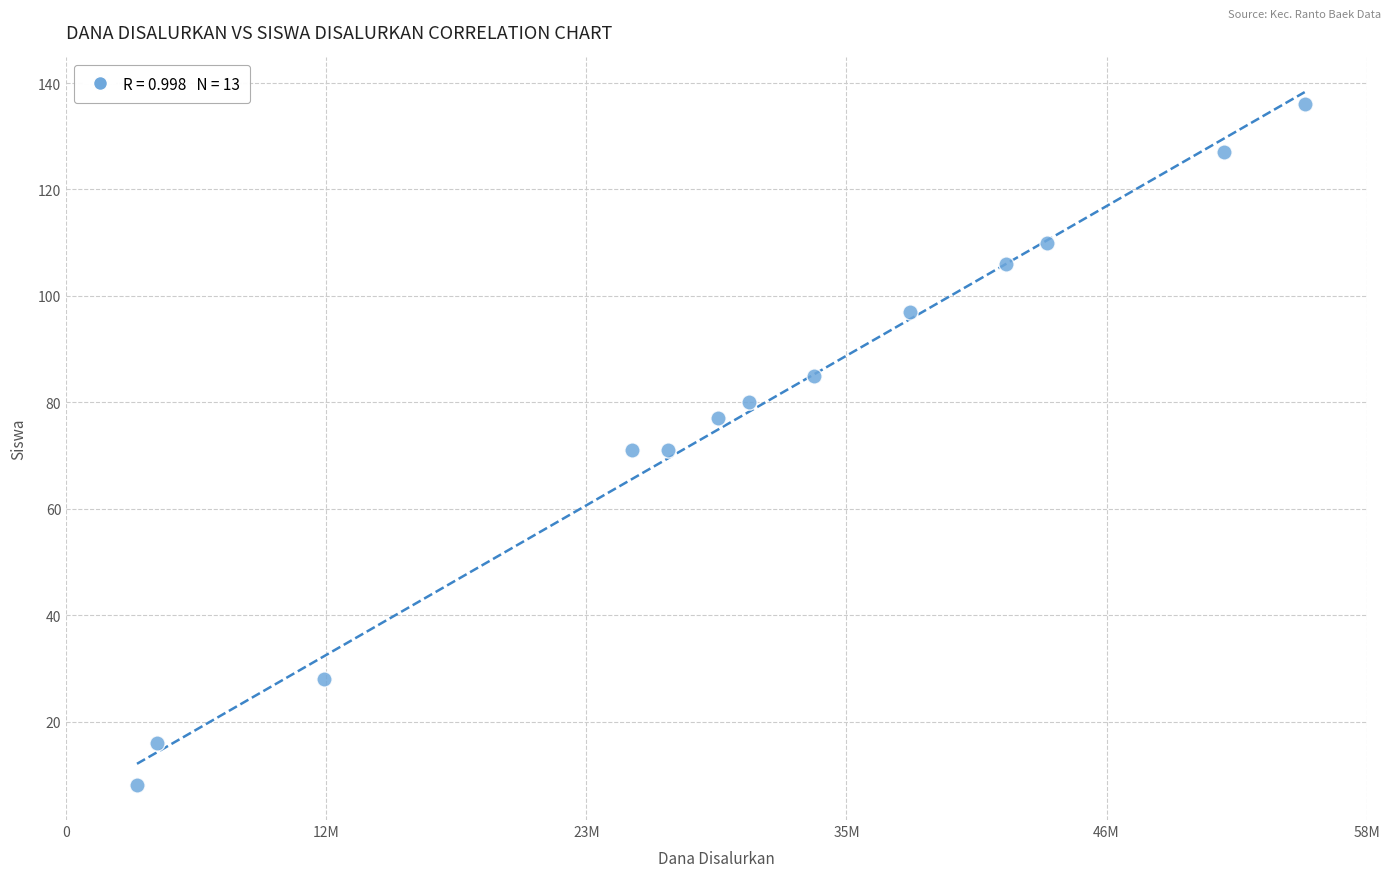

What is the range of X values (max minus min)?

51975000